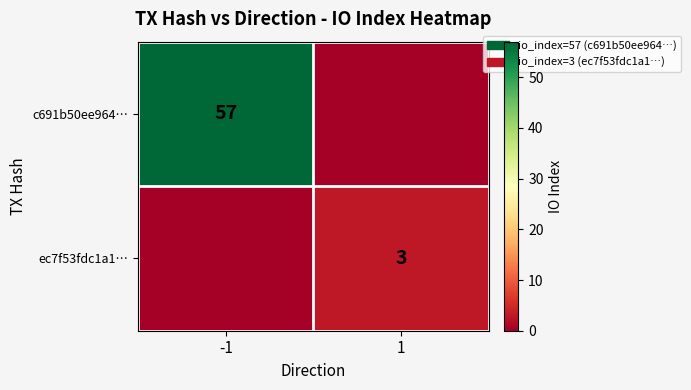

How many categories are shown in the chart?

2